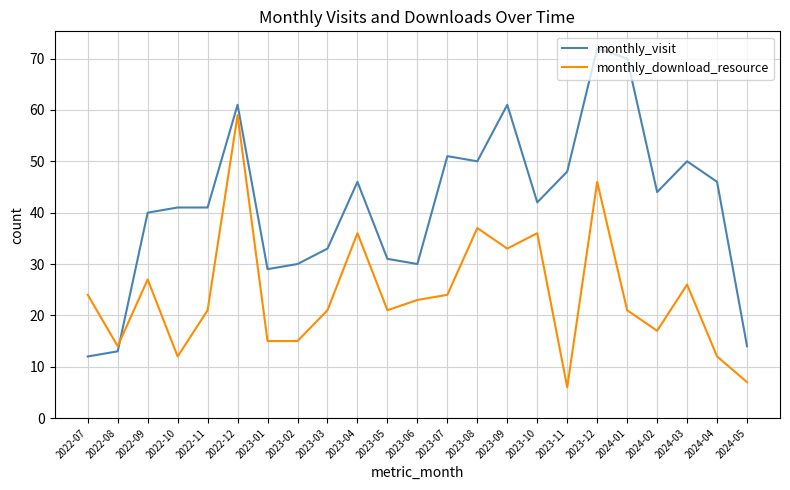

At how many categories does at least one series exceed 7?

23